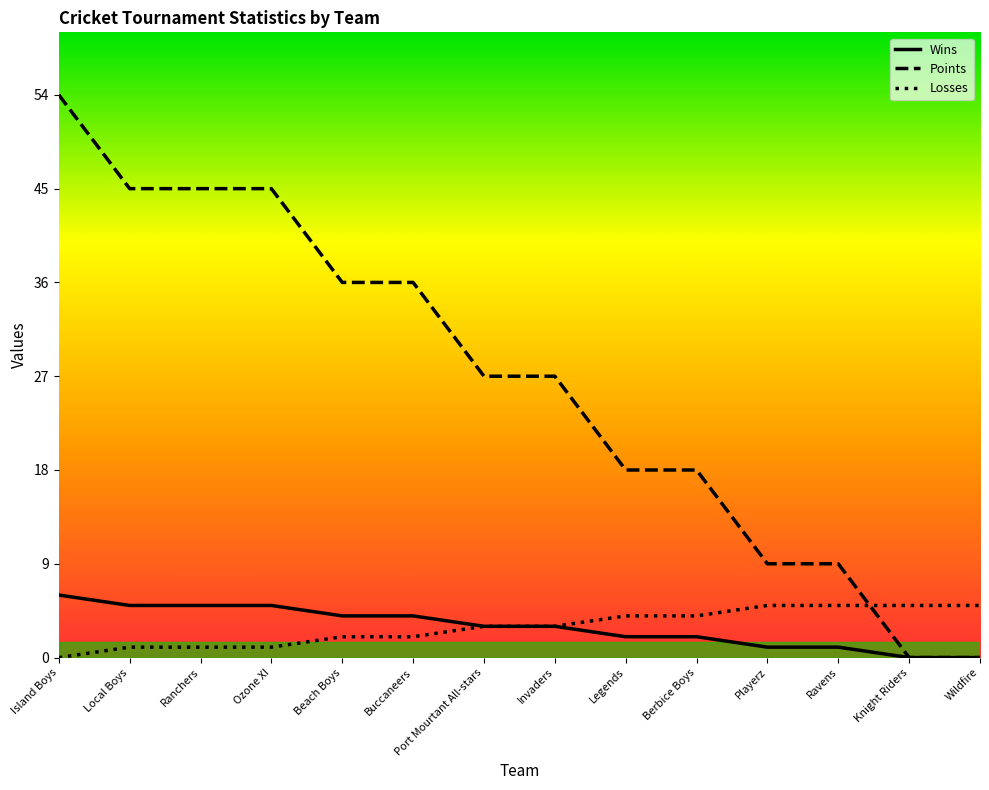

What is the average value of the PTS series?

26